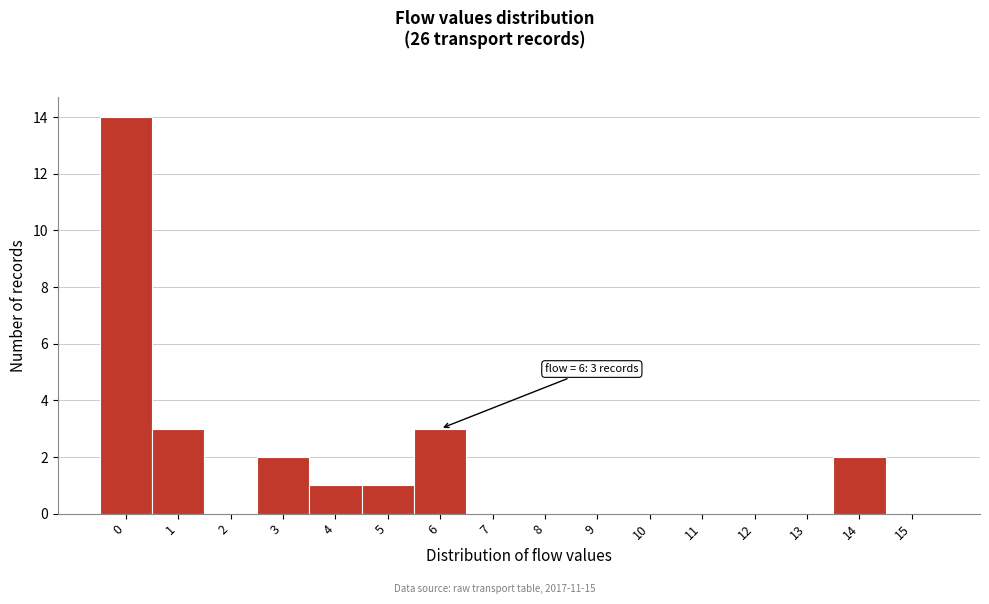

Over which range of the x-axis is the bar tallest?

-0.5 to 0.5